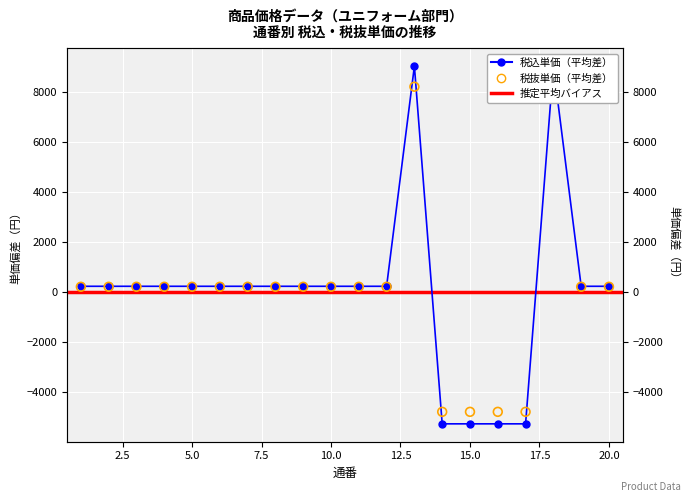

What is the total value across all series at 9?

420